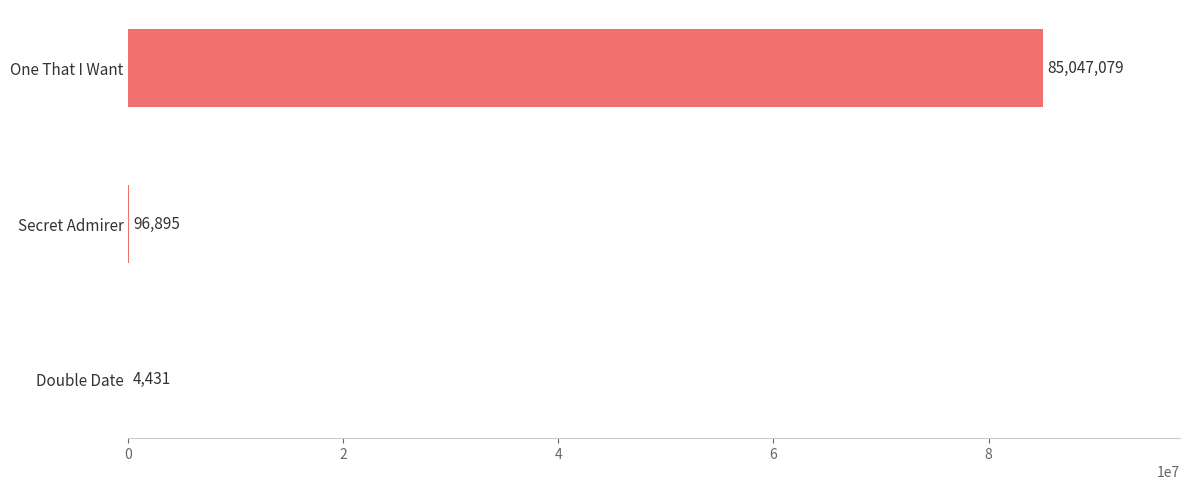

The chart shows a value of 138426403 at One That I Want. True or false?

False